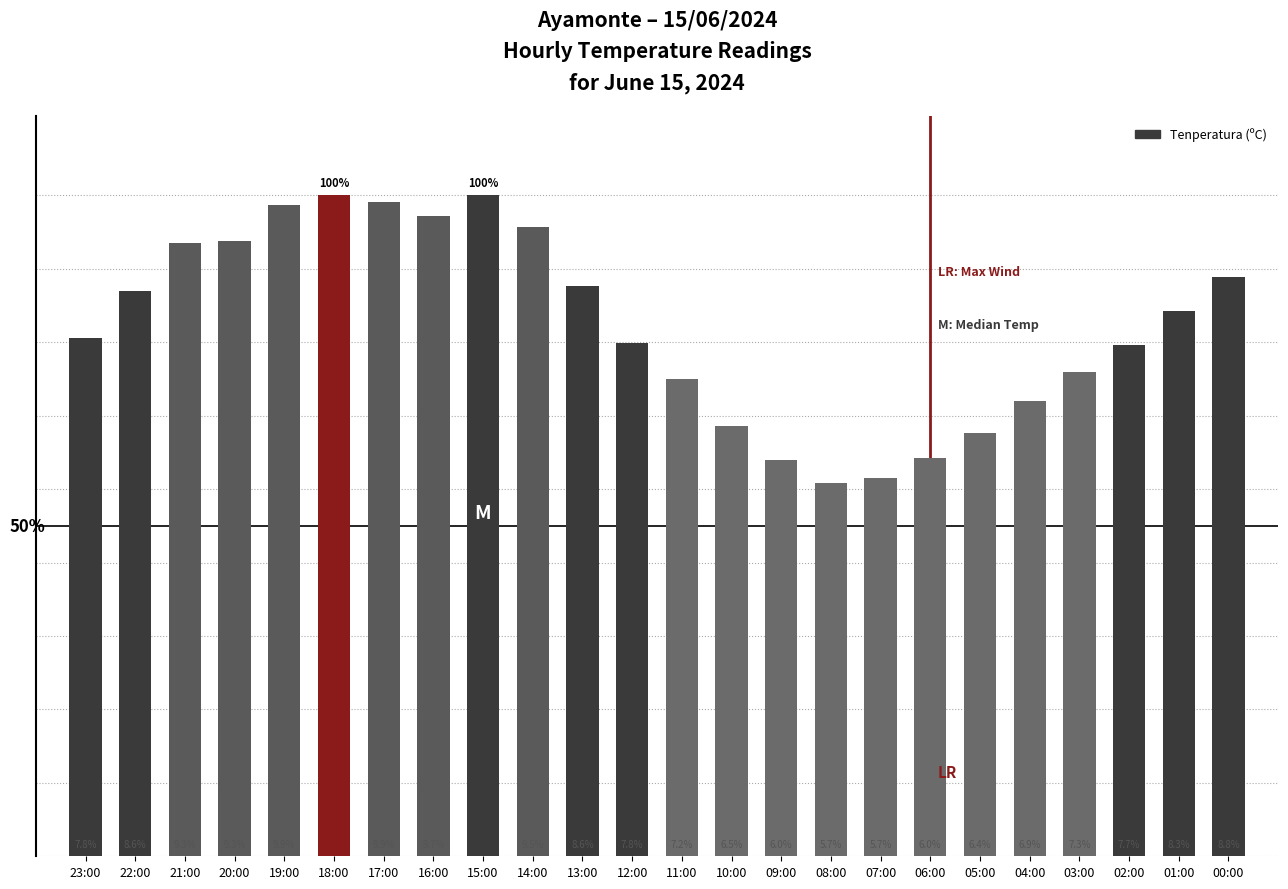

Does the chart contain any negative values?

No